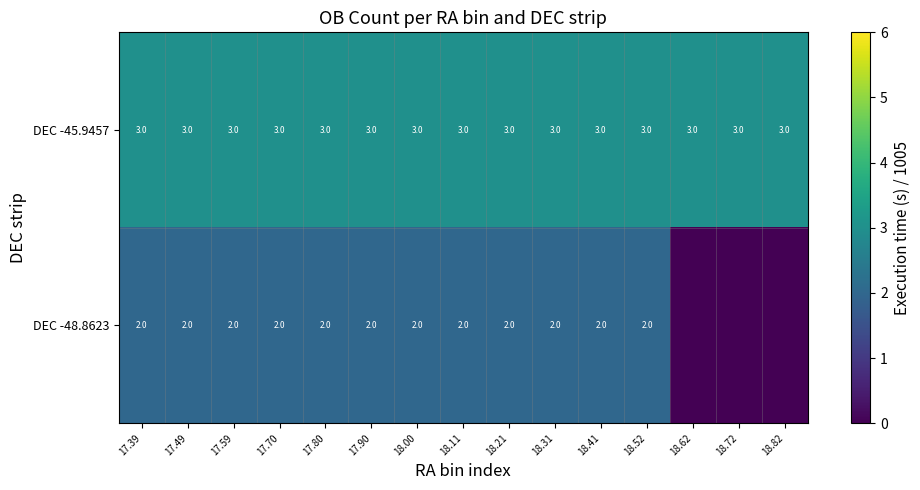

The DEC -48.8623 series shows 2 at 17.59. True or false?

True